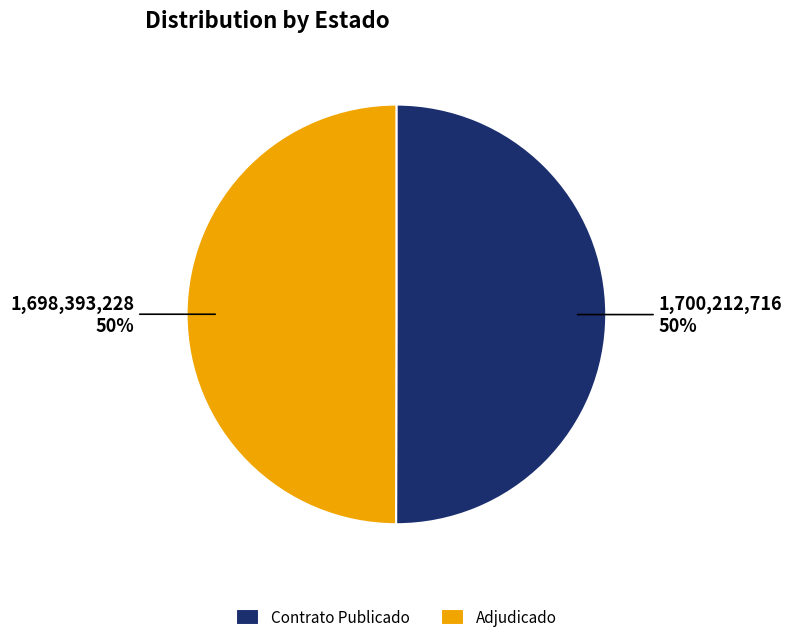

How many segments does this pie chart have?

2